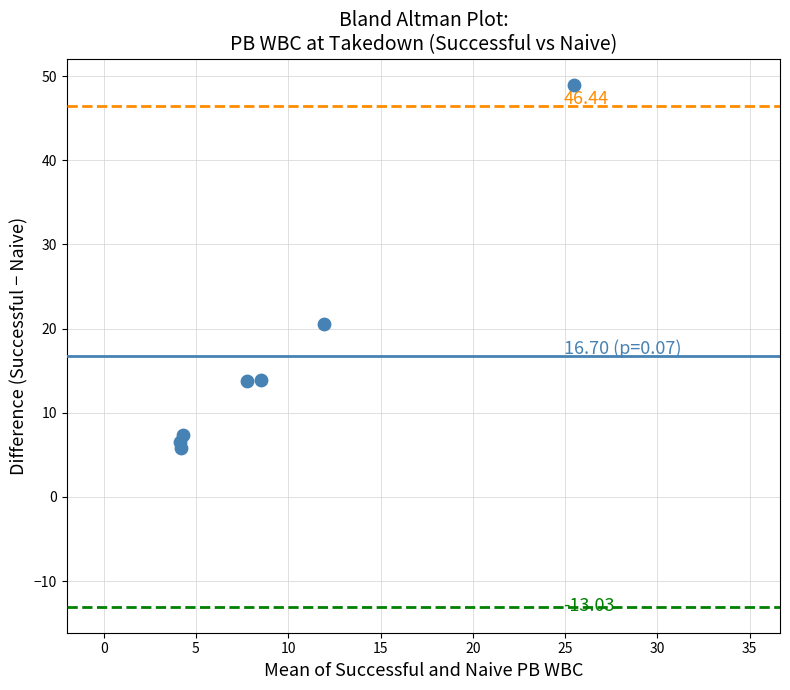

What is the range of Y values (max minus min)?

43.1